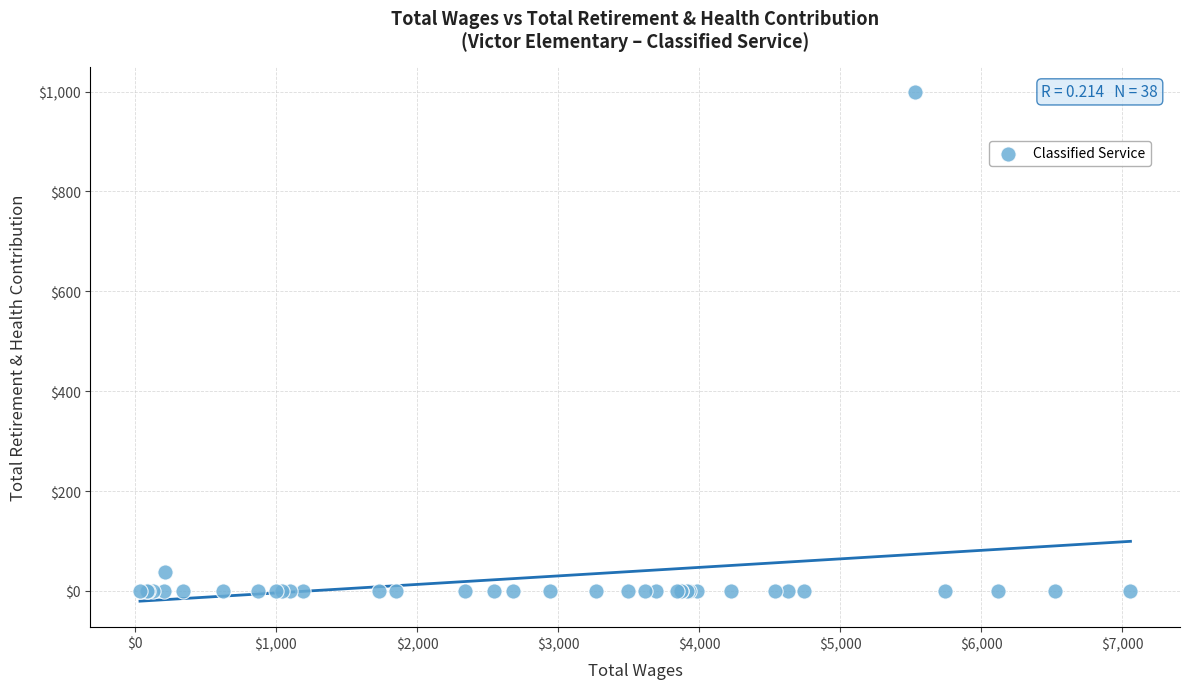

What Y value in the scatter plot is closest to 499?

38